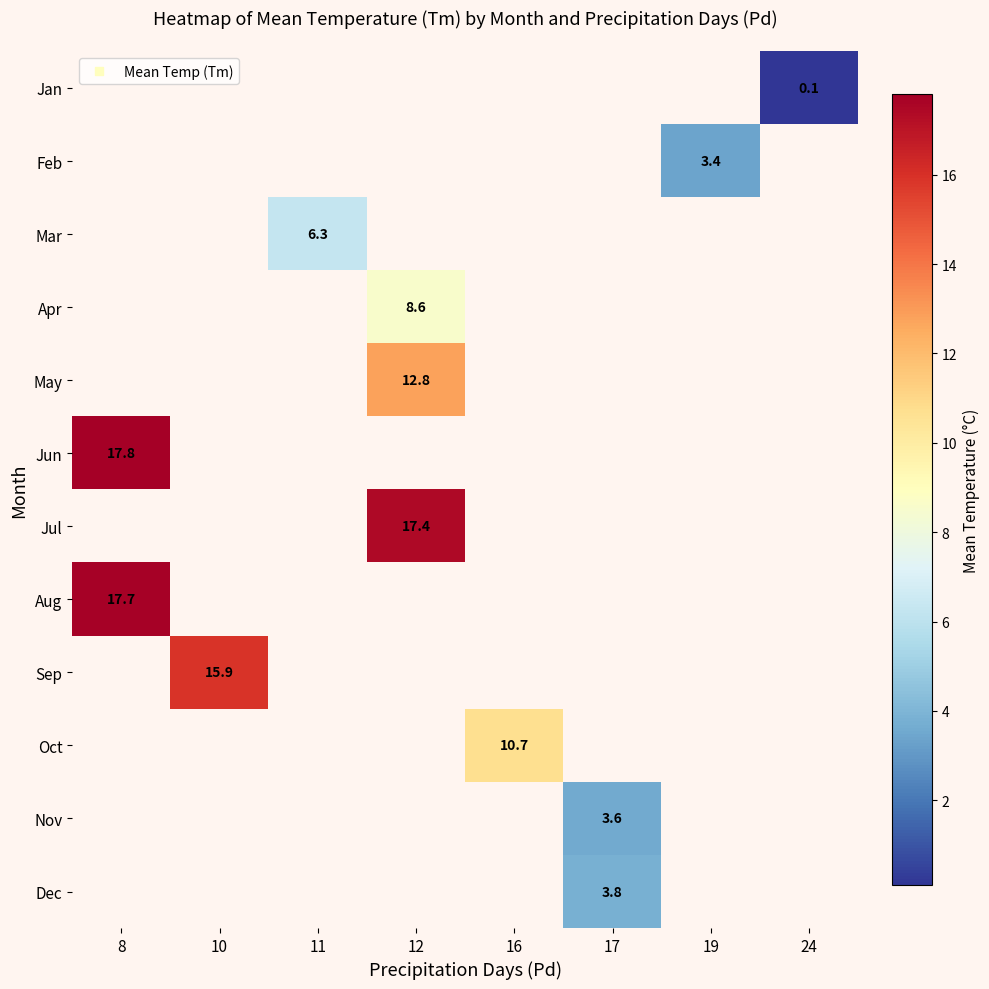

Between 16 and 12, which is larger?

12